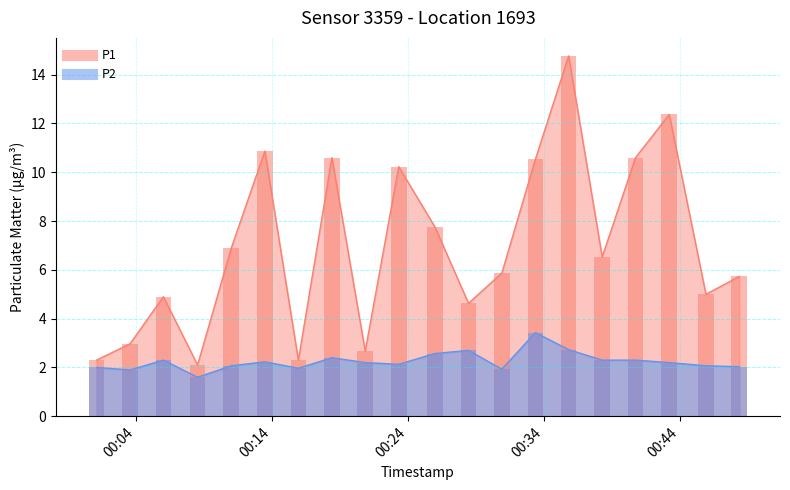

What is the value of the P2 bar at the 2nd from the left?

1.9